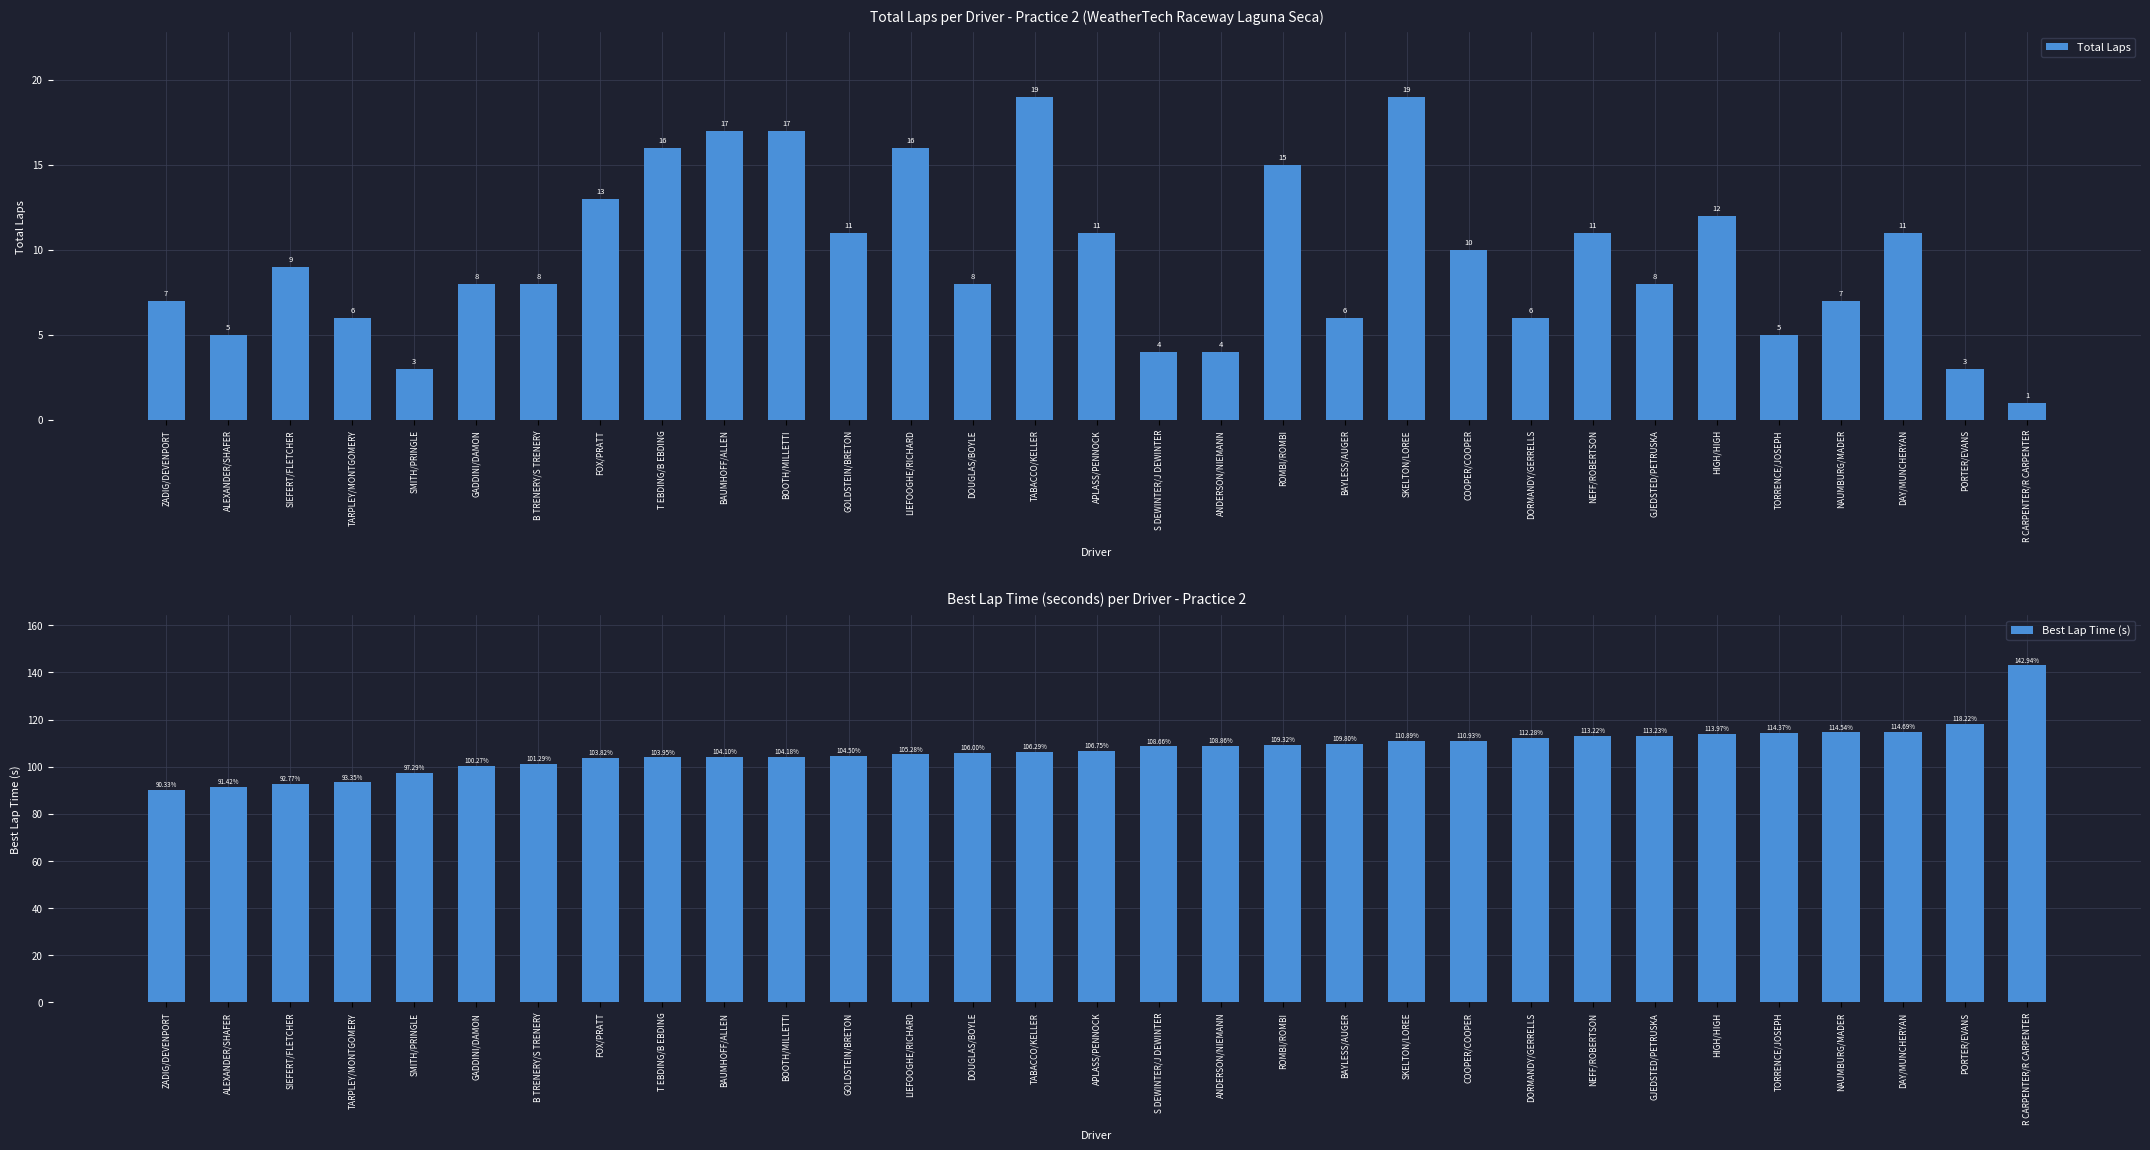

List the series in order of their peak value, highest first.

Best Lap Time (s), Total Laps